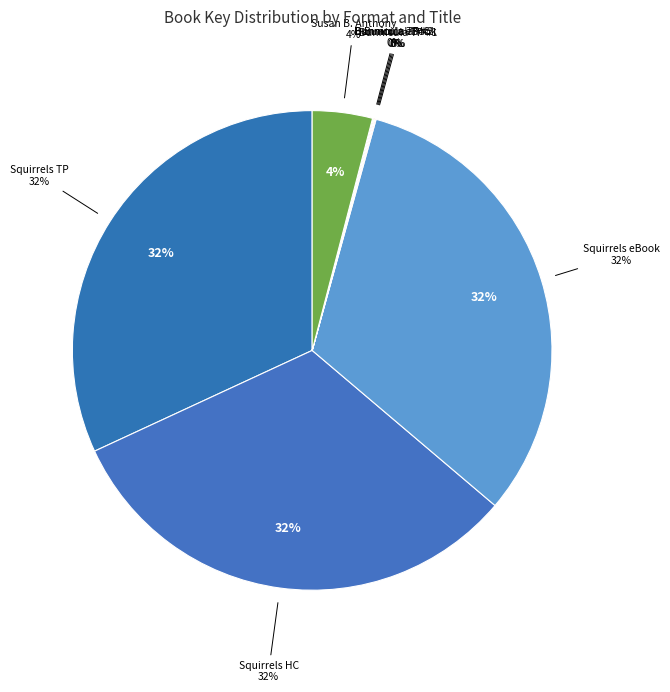

What portion of the pie excludes Squirrels Have Gone Nuts (Trade Paperback)?

68.1%